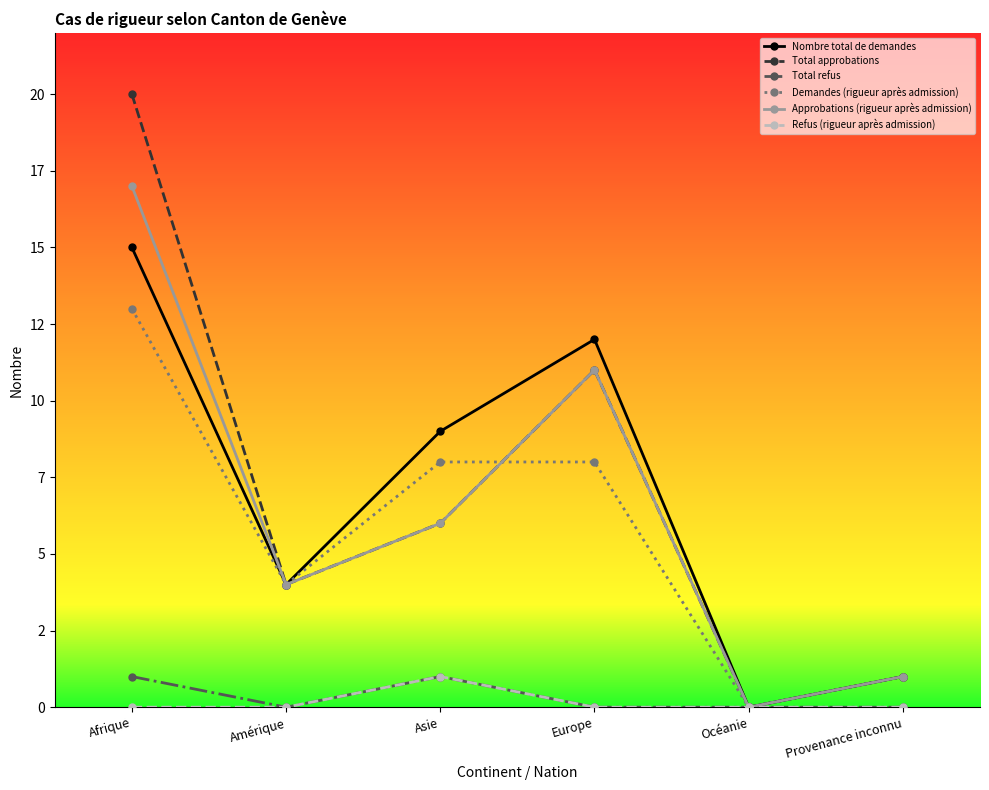

Which series ends up on top after the final intersection of Demandes (rigueur après admission) and Total approbations?

Total approbations